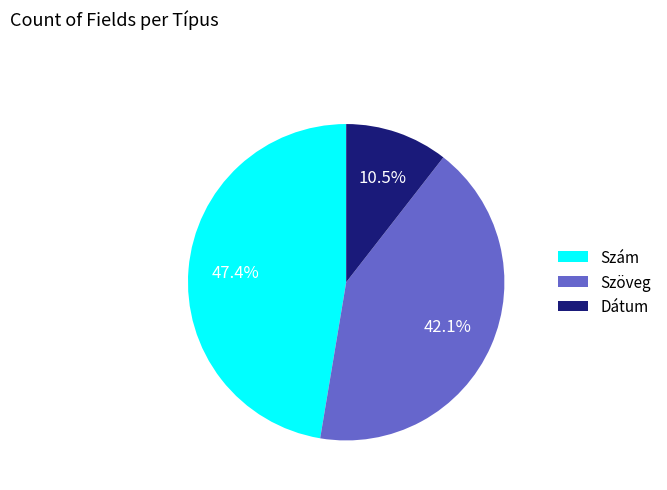

Rank the categories by value from lowest to highest.

Dátum, Szöveg, Szám